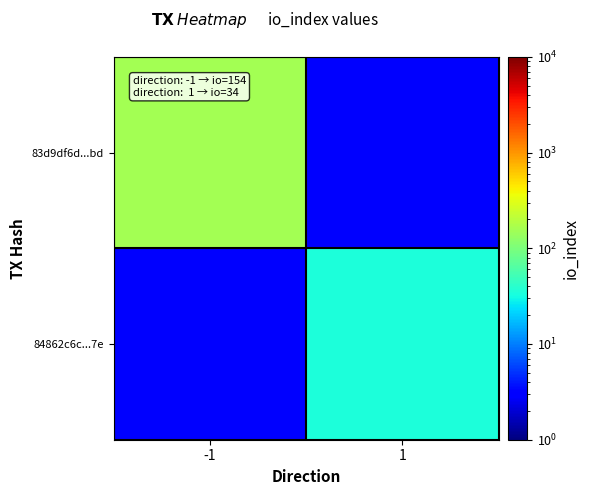

Reading left to right, transcribe all the data shown in this chart.

83d9df6d...bd: -1=154	1=0
84862c6c...7e: -1=0	1=34